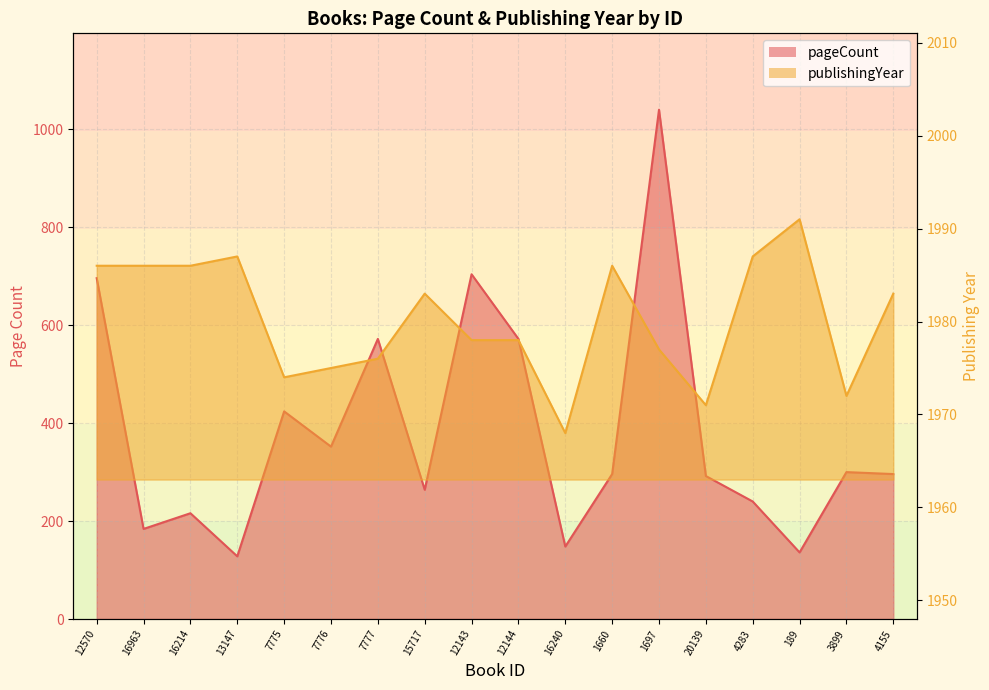

What is the sum of all pageCount values?

6860